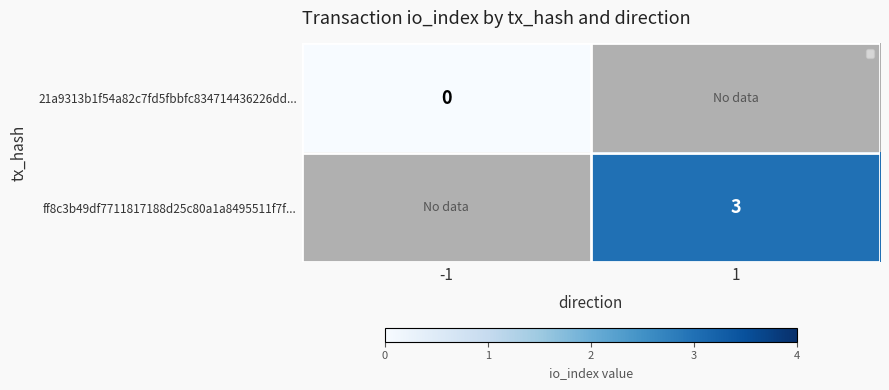

Is it true that ff8c3b49df7711817188d25c80a1a8495511f7f... equals 1 at 1?

False